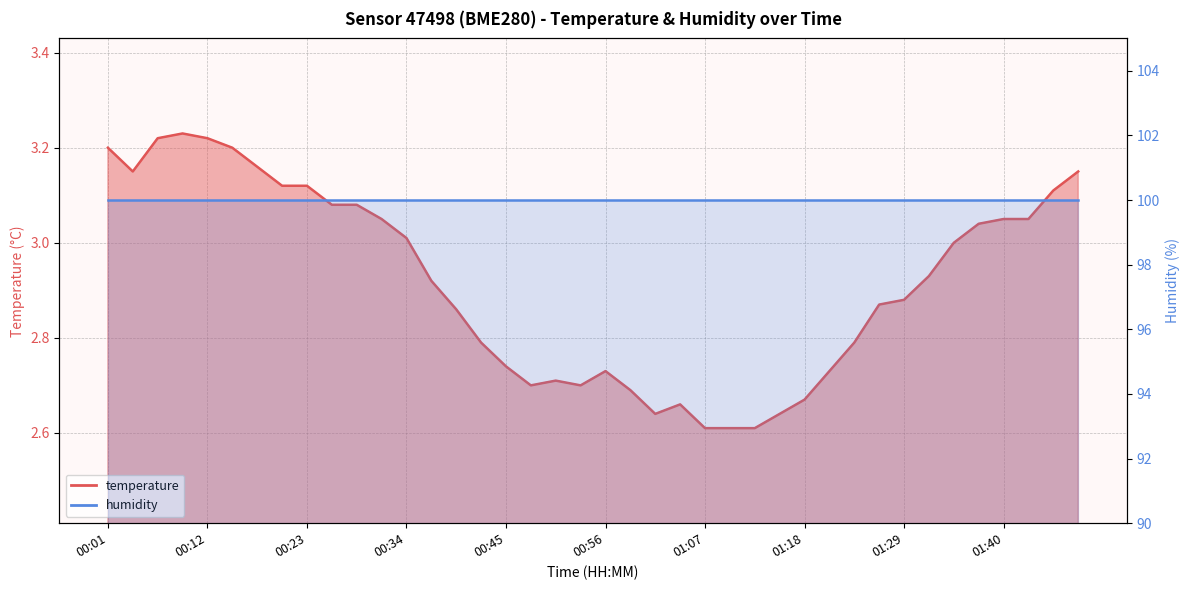

How many data points does each series have?

40